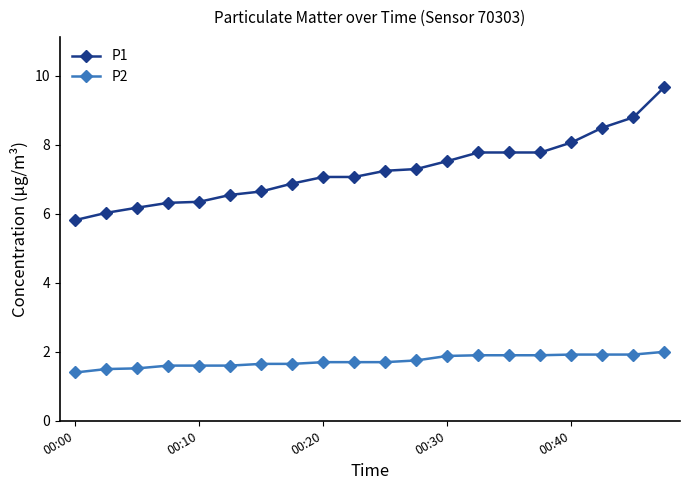

What is the value of the P1 point at the 20th from the left?

9.7